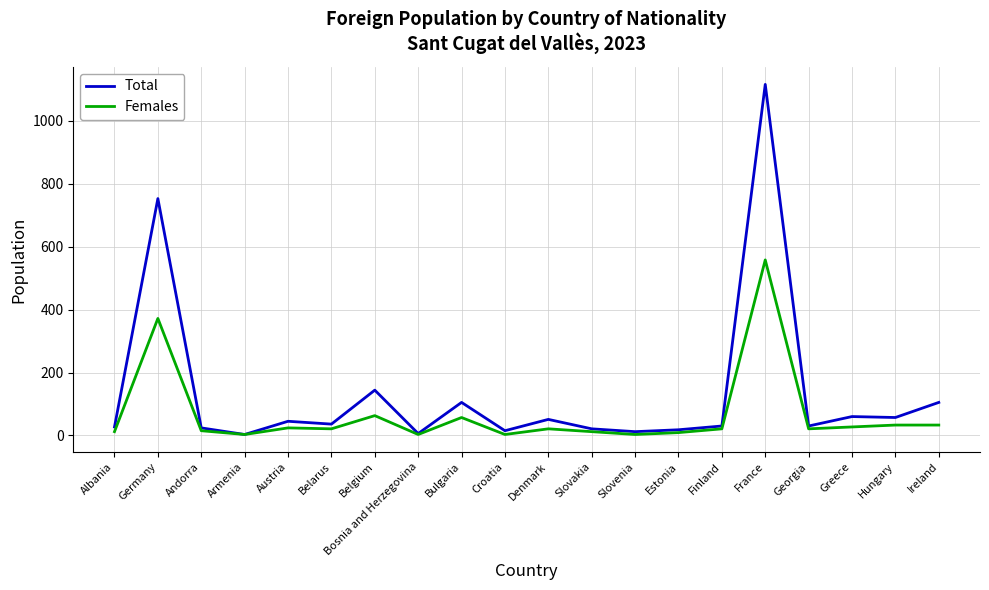

True or false: Total has more than 0 points higher than both neighbors.

True